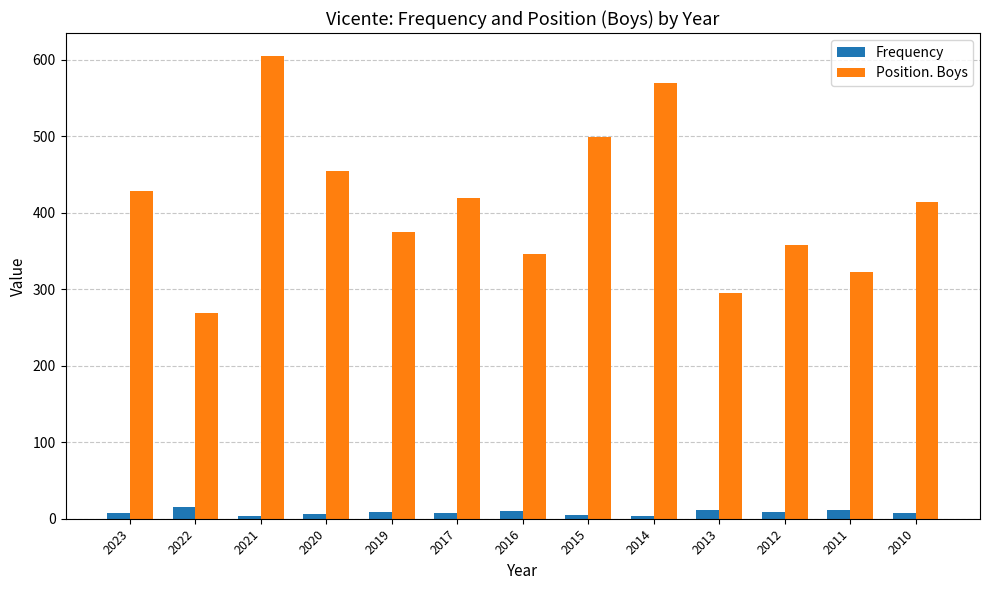

What is the average value of the Position. Boys series?

412